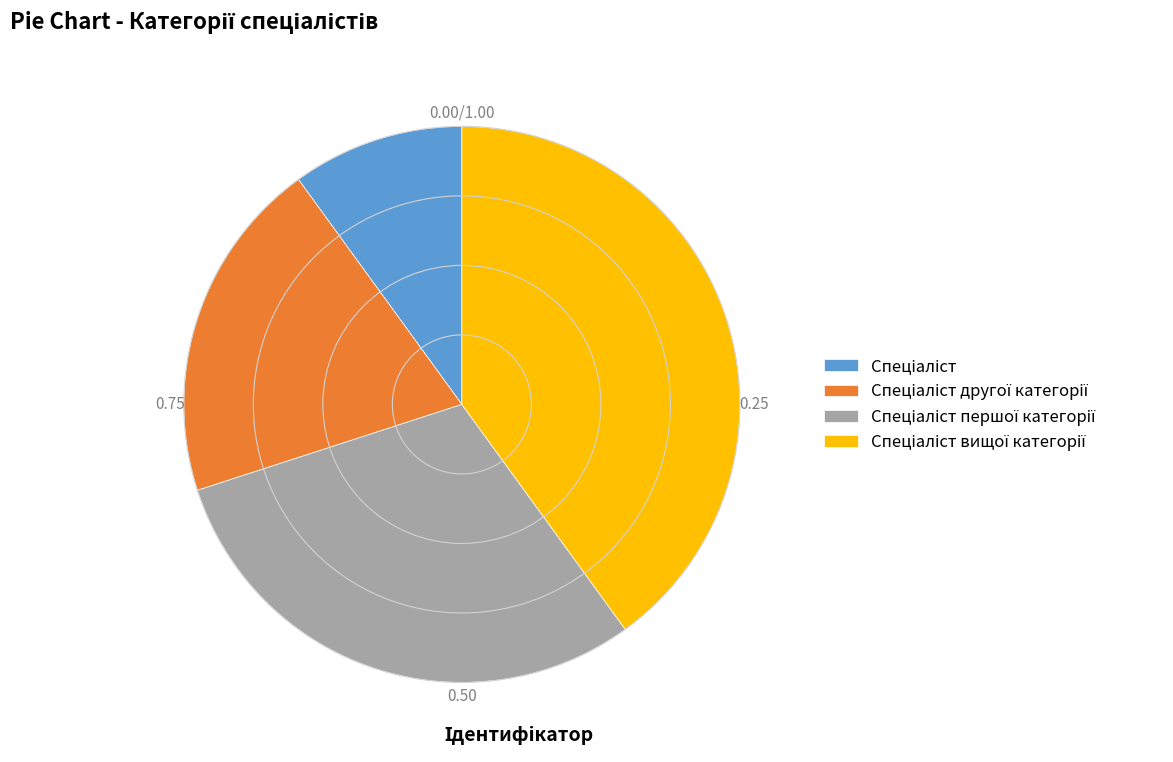

Is there any slice that represents more than half of the pie?

No